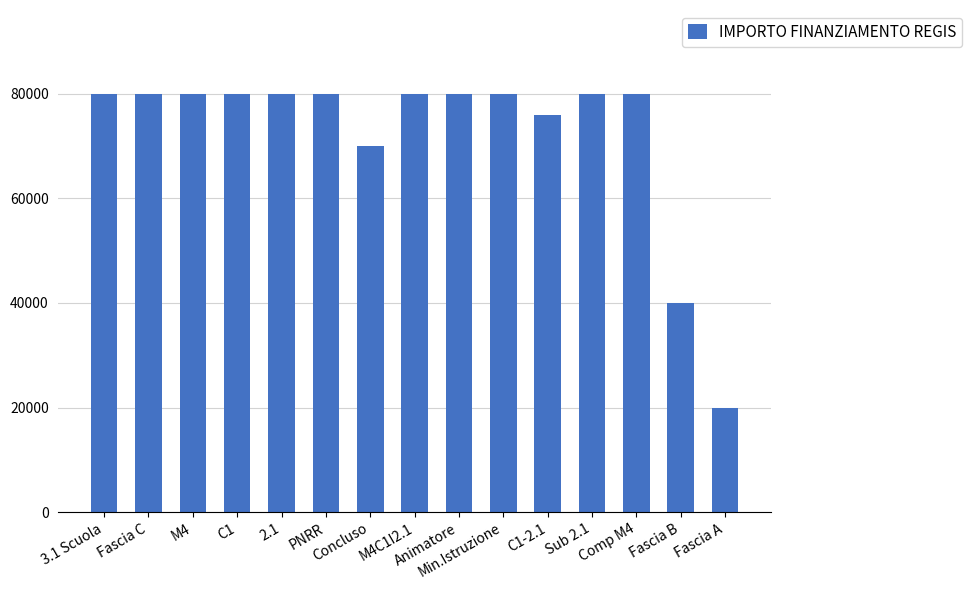

Which category has the lowest value across all series?

Fascia A